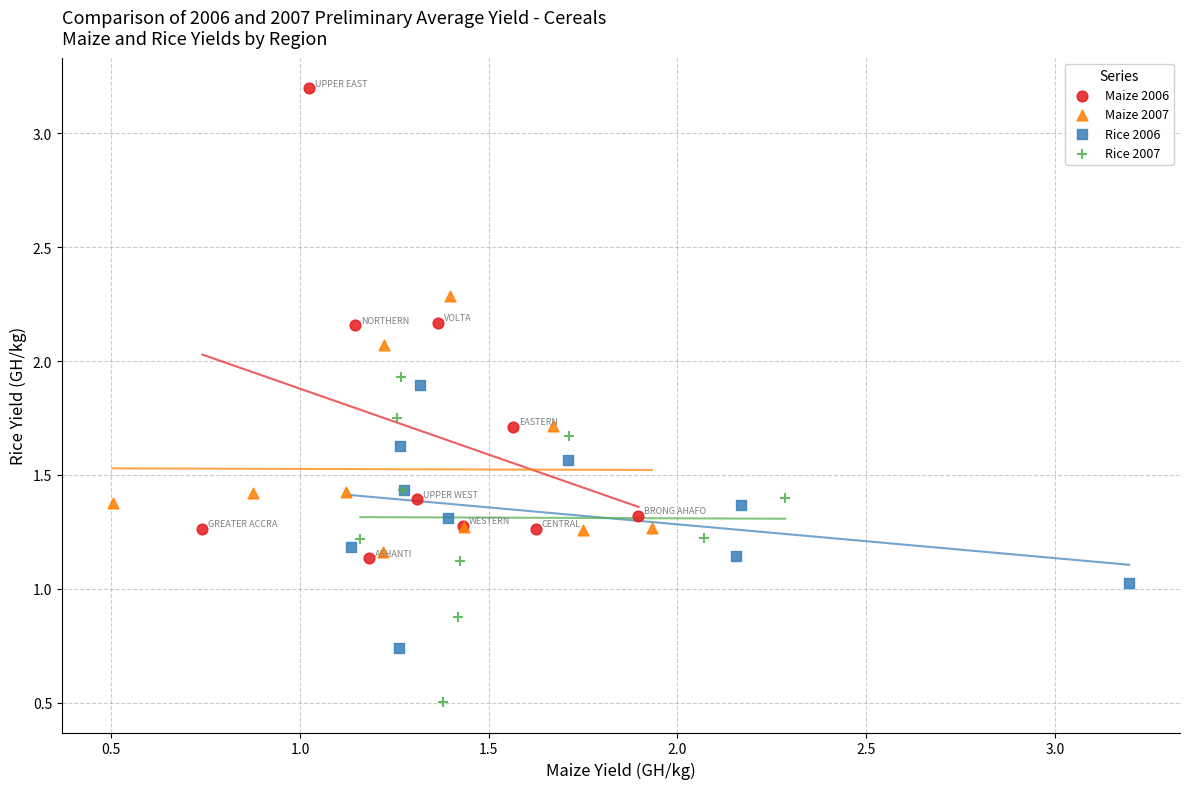

Which series reaches the minimum Y coordinate?

Rice 2007